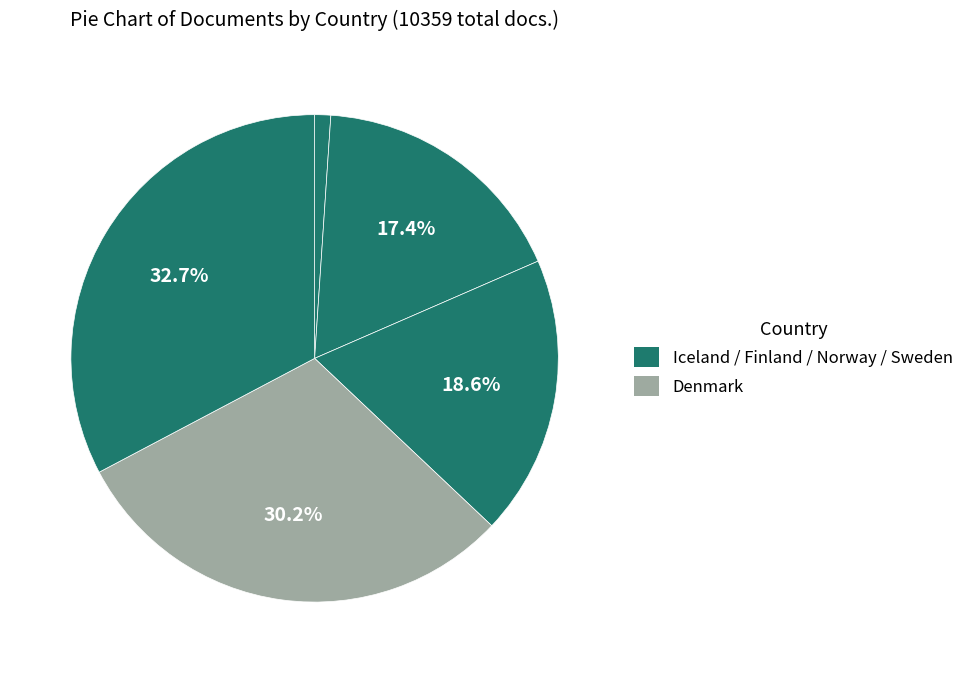

To the nearest percent, what is the difference between the largest and smallest slice percentages?

32%